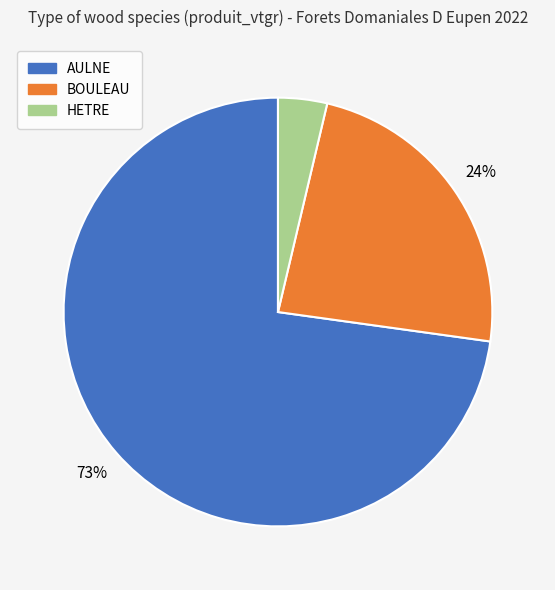

Rank the categories by value from highest to lowest.

AULNE, BOULEAU, HETRE